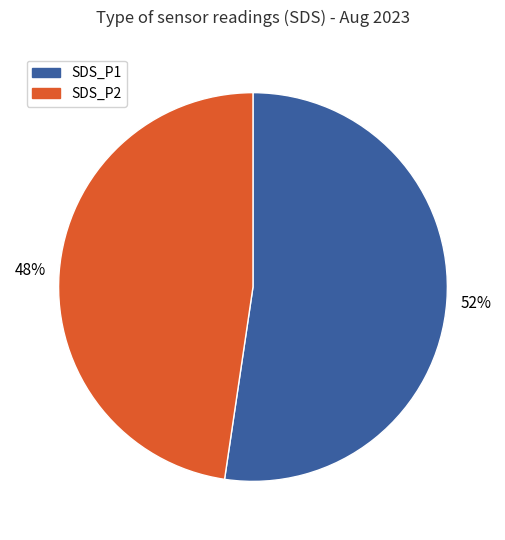

Which slice is the largest?

SDS_P1